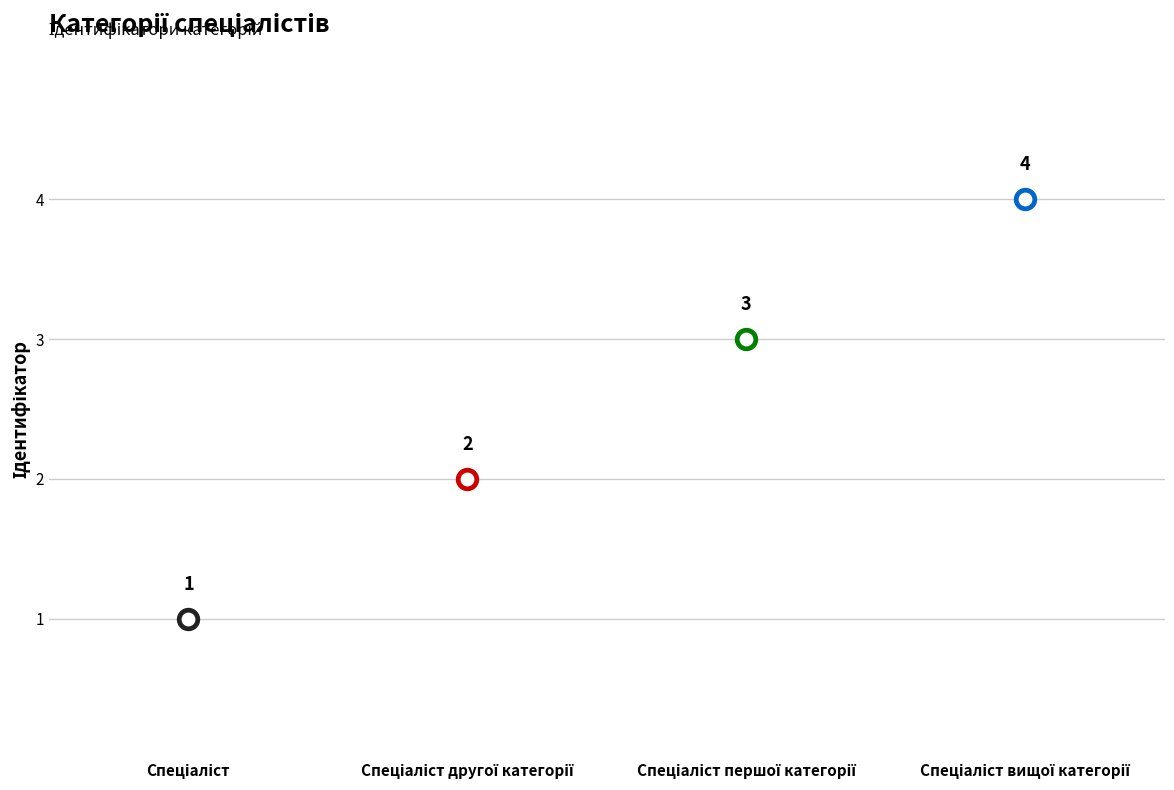

Between Спеціаліст першої категорії and Спеціаліст, which is larger?

Спеціаліст першої категорії